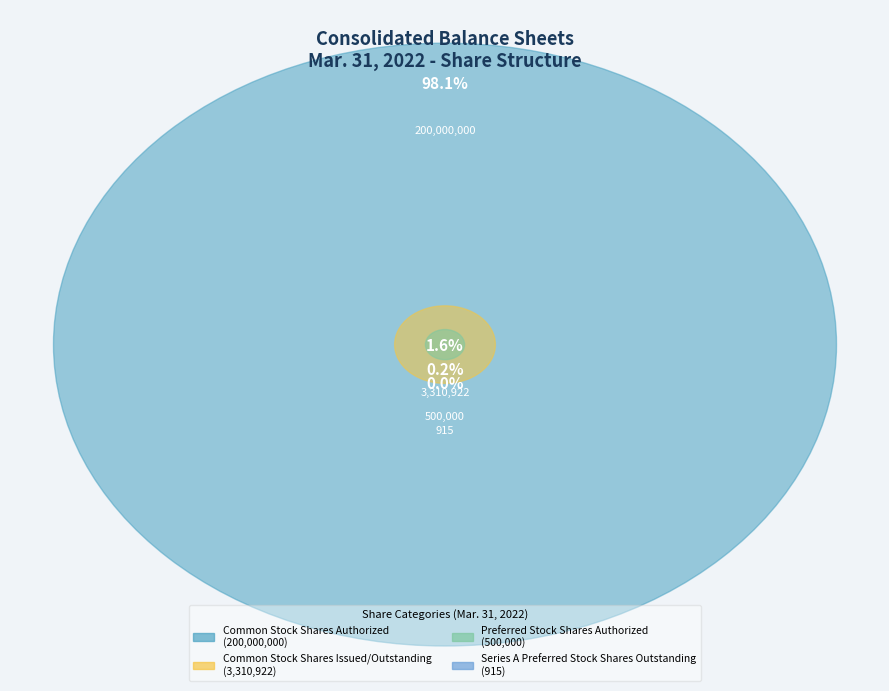

What is the largest slice in the pie chart?

Common Stock Shares Authorized